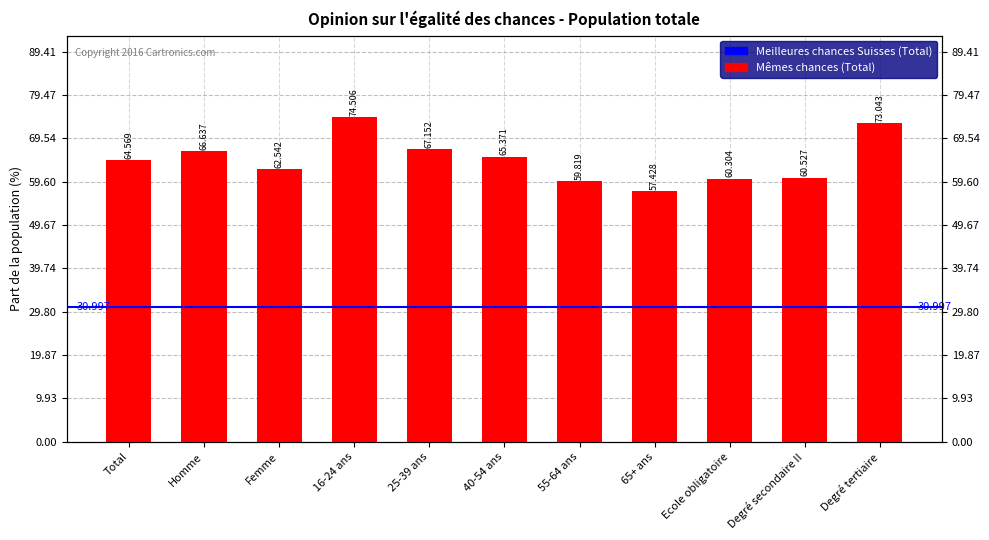

Between 55-64 ans and 40-54 ans, which is larger?

40-54 ans